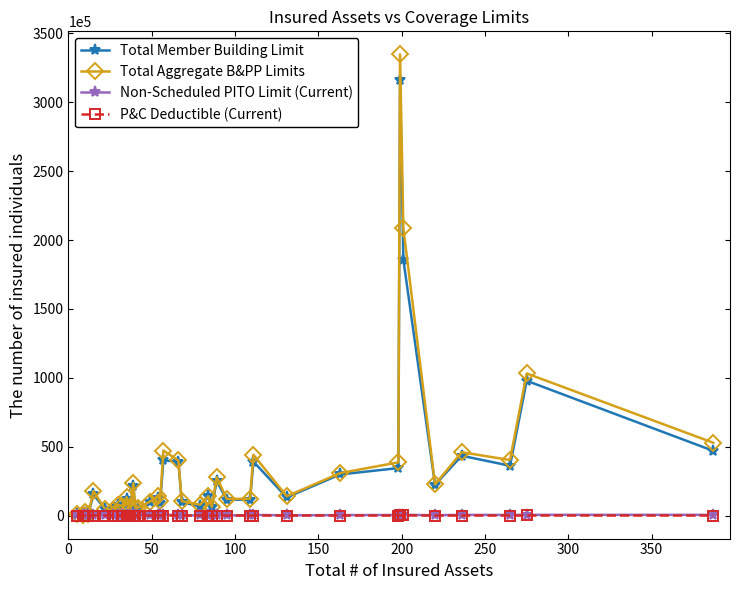

What is the highest value of the Total Member Building Limit series?

315832525